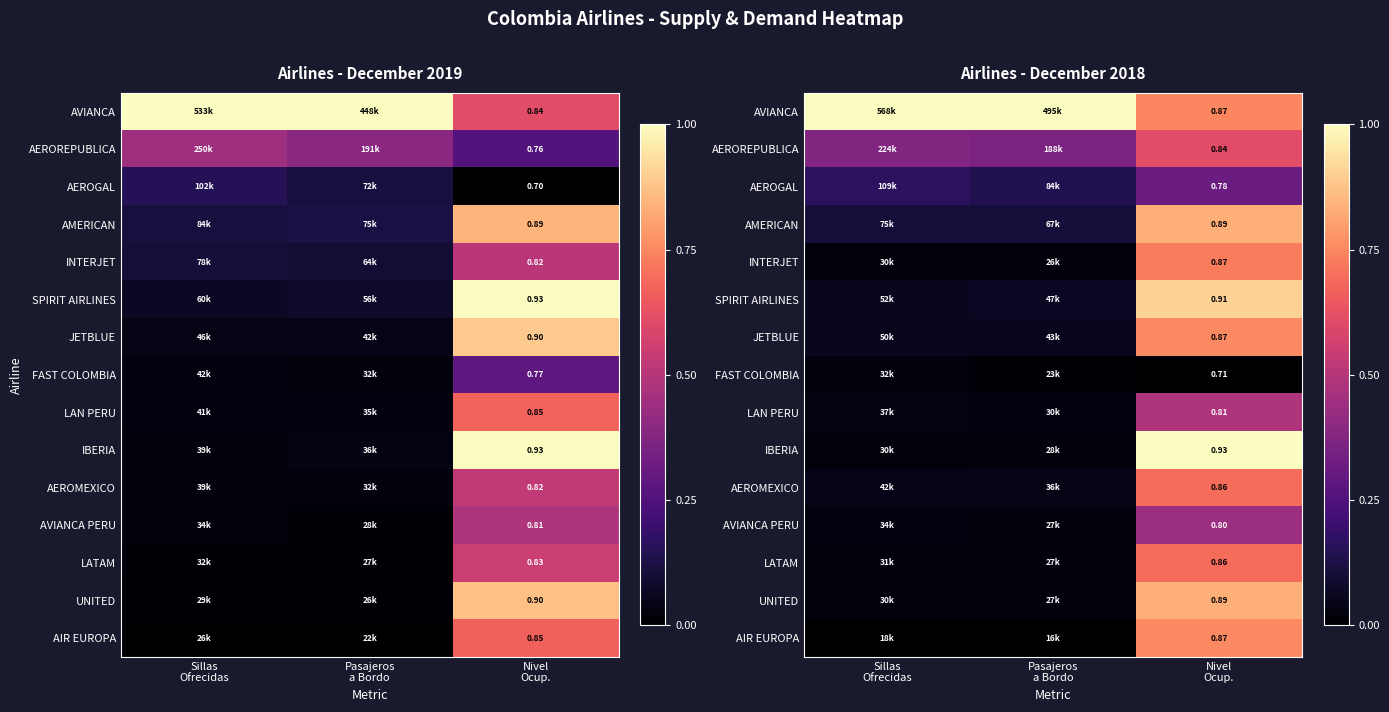

Which series has the largest total across all categories?

AVIANCA